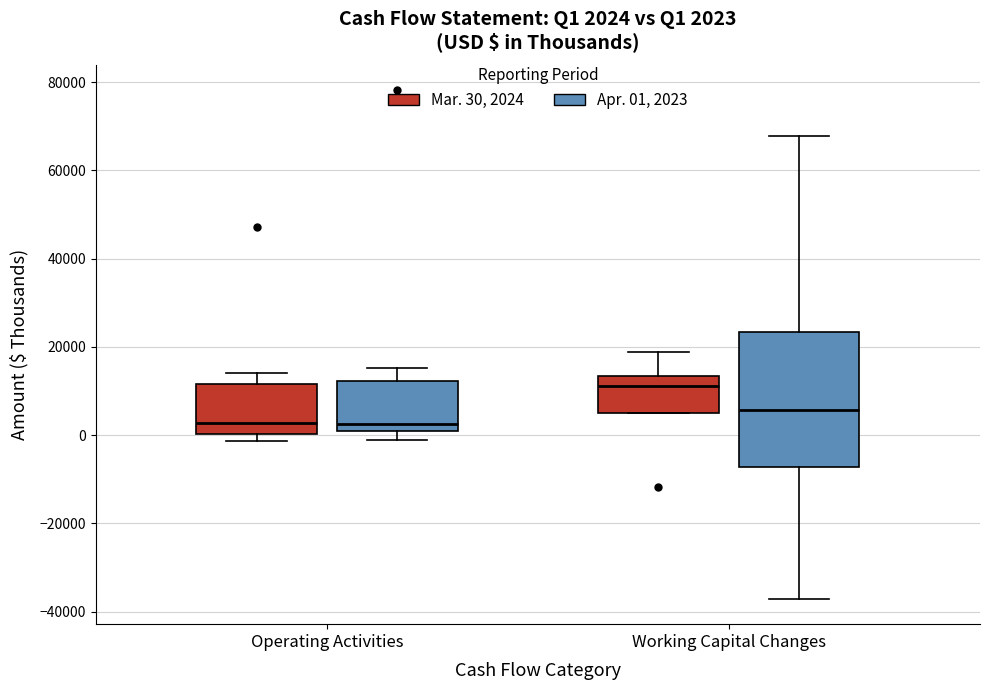

Which box is the tallest, from its lower edge to its upper edge?

Working Capital Changes (Apr. 01, 2023)